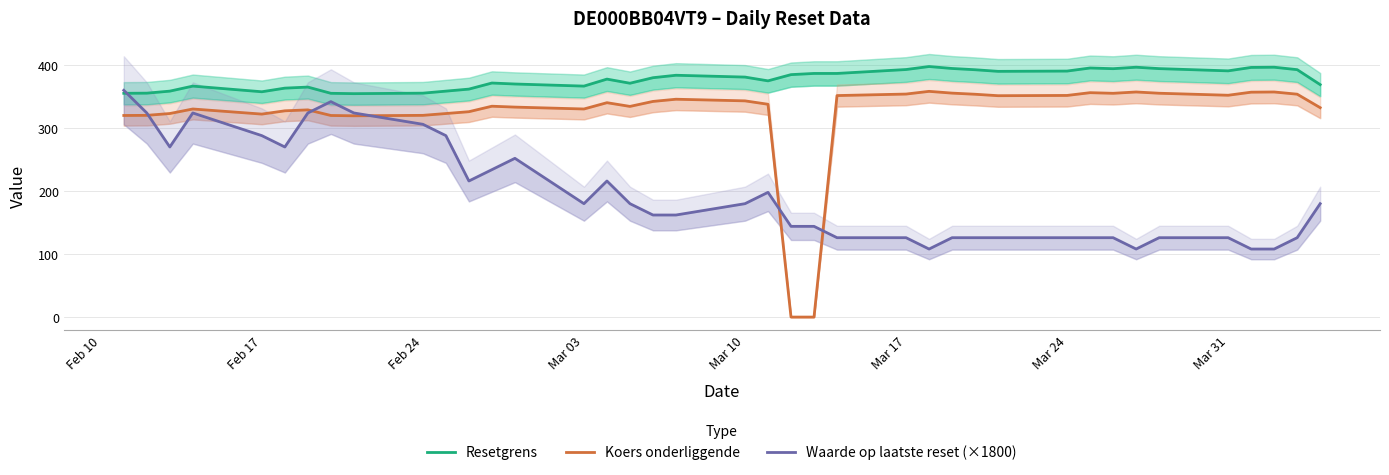

How many interior local valleys does the Koers onderliggende series have?

7